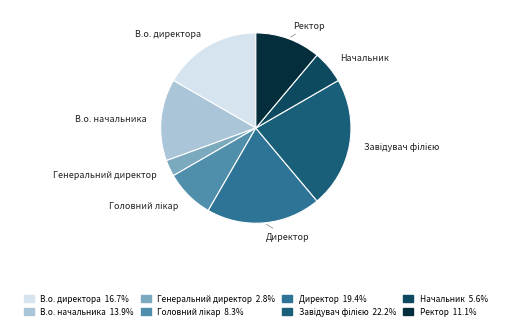

Is there a majority slice in this chart?

No